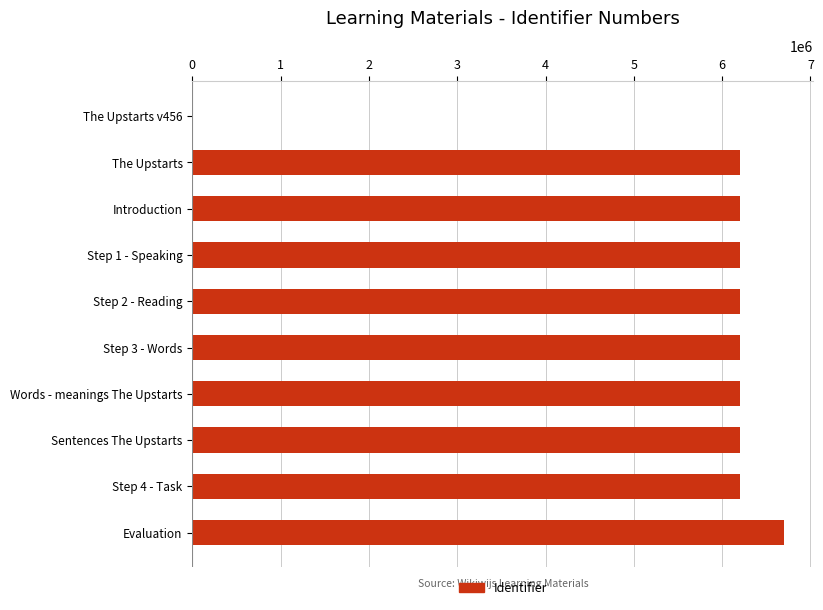

Is it true that the value at The Upstarts v456 is 0?

True